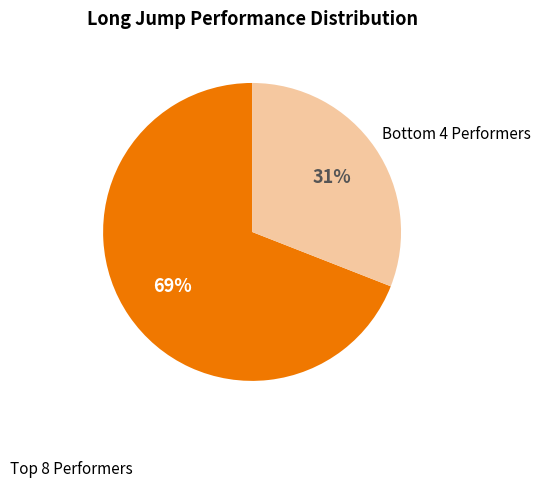

To the nearest percent, what is the average slice percentage?

50%